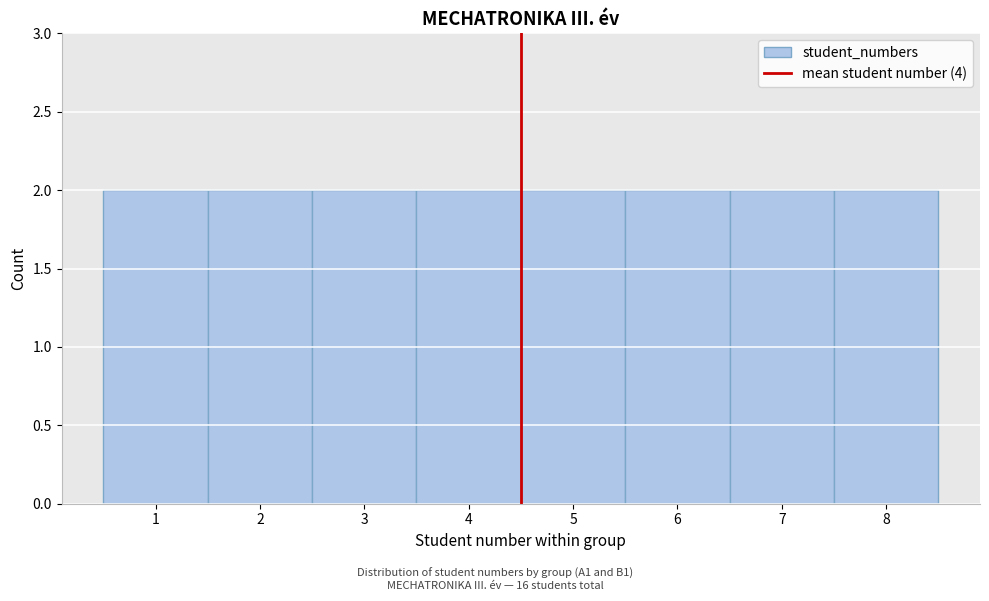

Reading left to right, transcribe this chart: for each bar, give the range it covers on the x-axis and its height. The values are not printed on the chart, so give them approximately, as read against the axis.

0.5 to 1.5: 2
1.5 to 2.5: 2
2.5 to 3.5: 2
3.5 to 4.5: 2
4.5 to 5.5: 2
5.5 to 6.5: 2
6.5 to 7.5: 2
7.5 to 8.5: 2